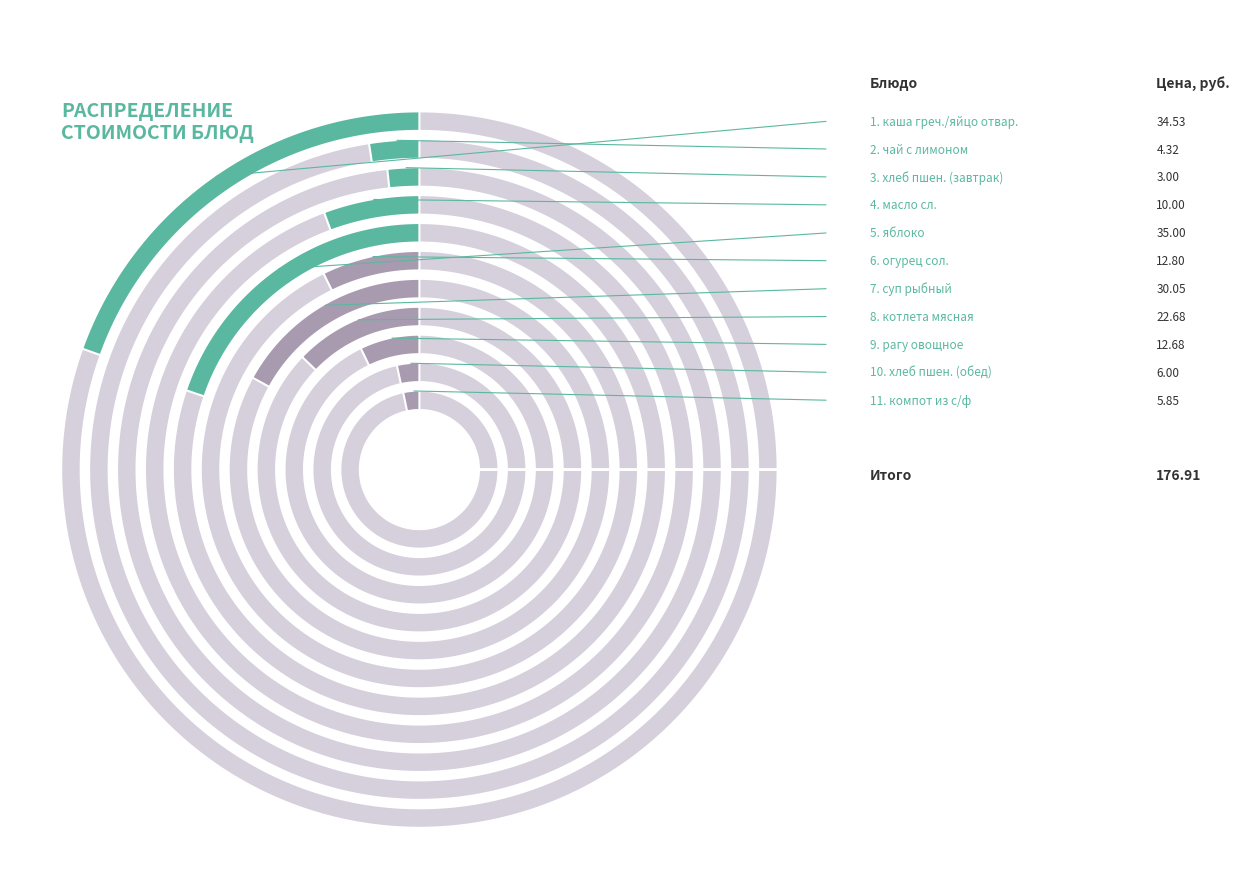

Is there any slice that represents more than half of the pie?

No